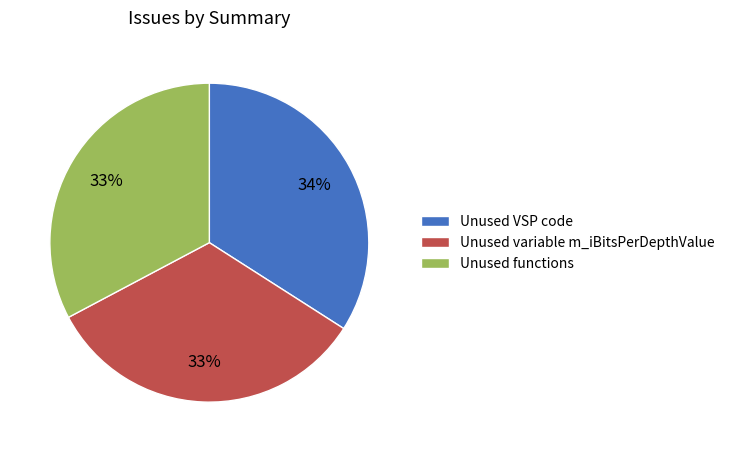

What is the largest slice in the pie chart?

Unused VSP code